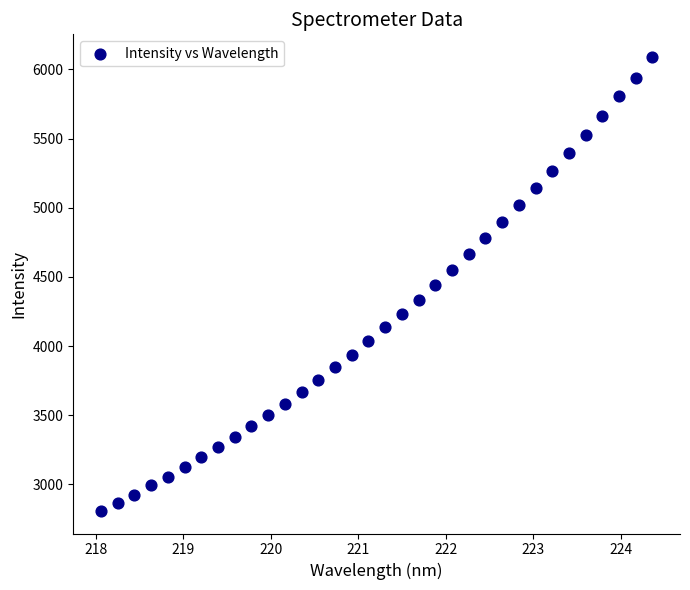

What is the range of X values (max minus min)?

6.3